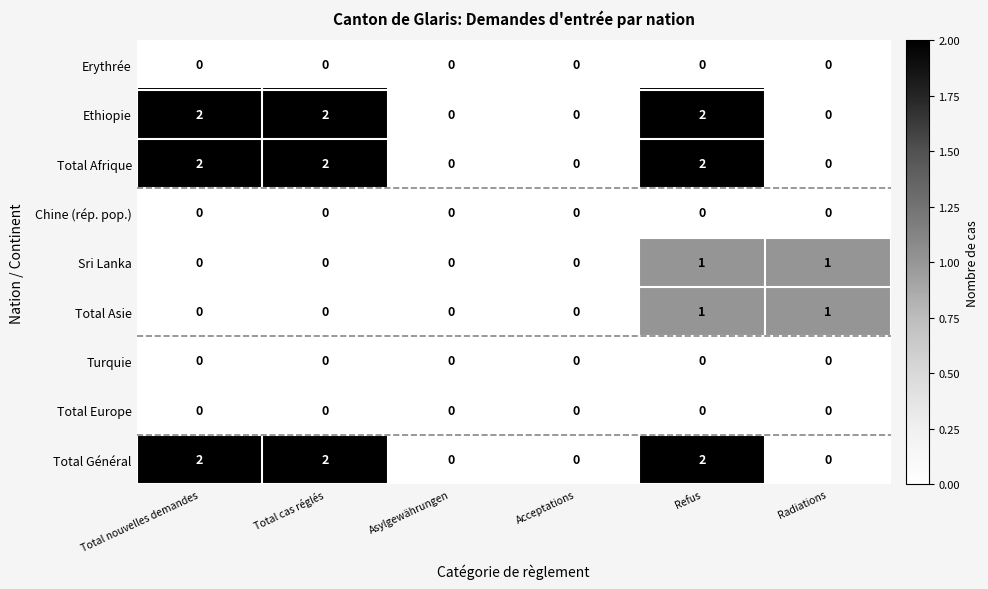

Is it true that Erythrée equals 0 at Refus?

True